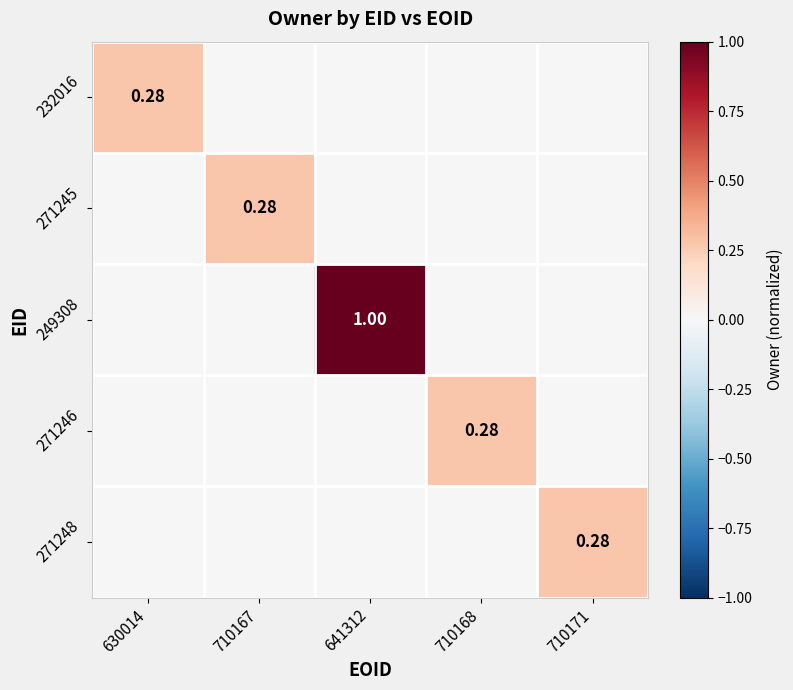

How many categories are shown in the chart?

5